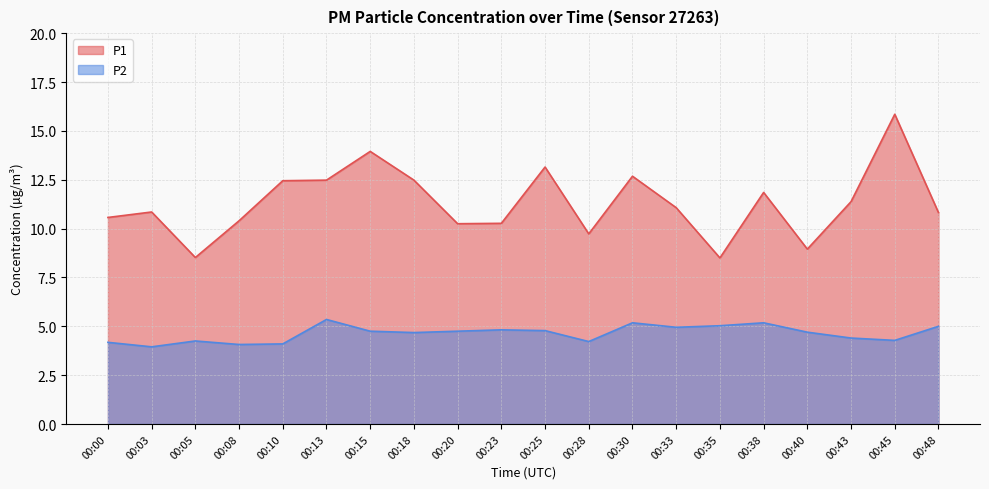

At which category does P2 reach its first local valley?

00:03